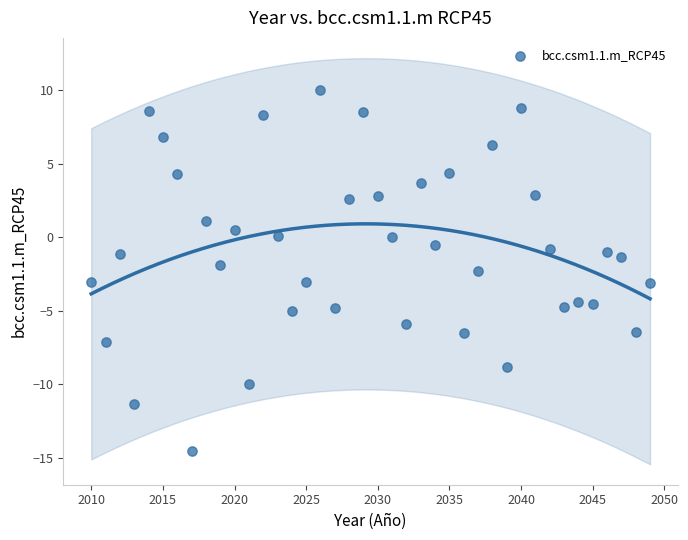

What is the range of Y values (max minus min)?

24.5